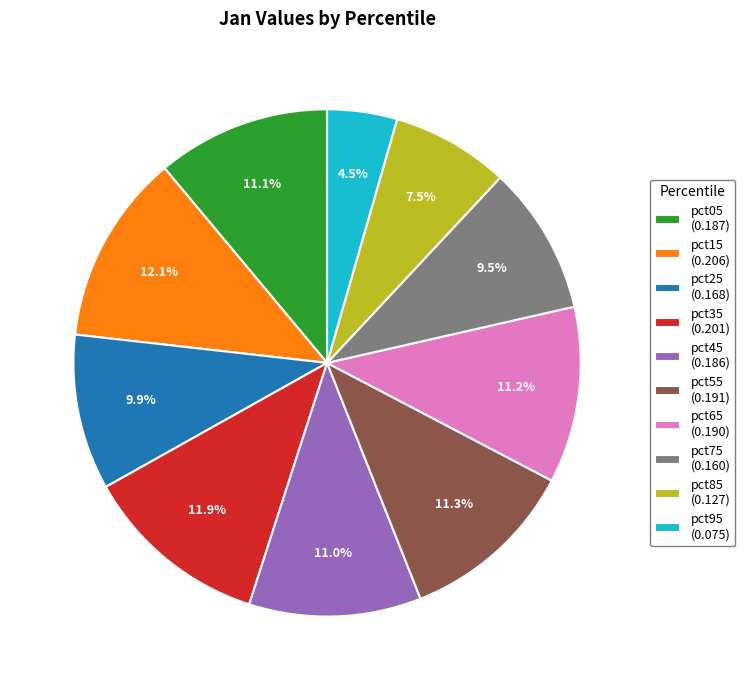

Count the number of slices in the pie.

10